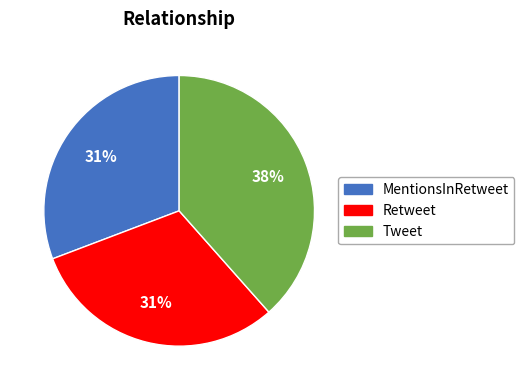

Count the number of slices in the pie.

3